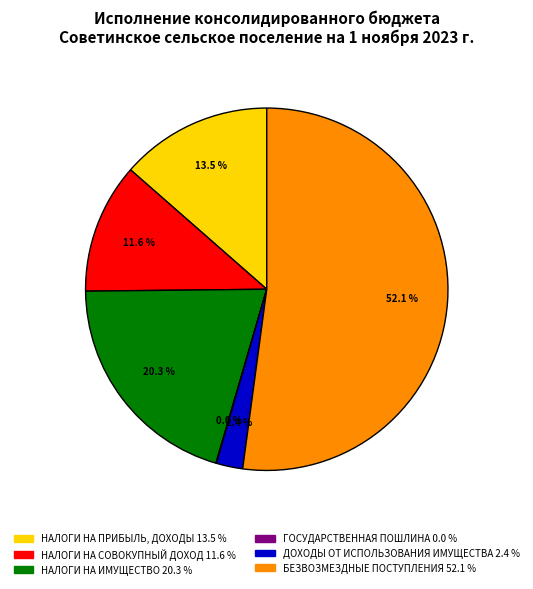

What is the largest slice in the pie chart?

БЕЗВОЗМЕЗДНЫЕ ПОСТУПЛЕНИЯ